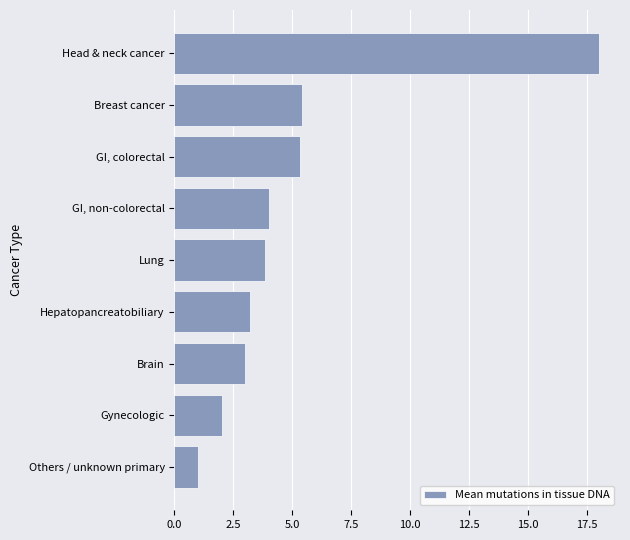

Approximately how many times larger is the value at Brain compared to GI, colorectal?

0.6